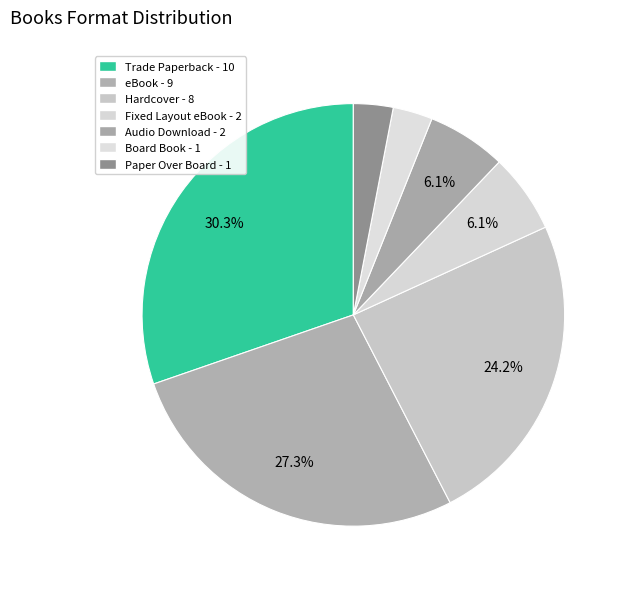

What is the total percentage of Board Book and eBook?

30.3%